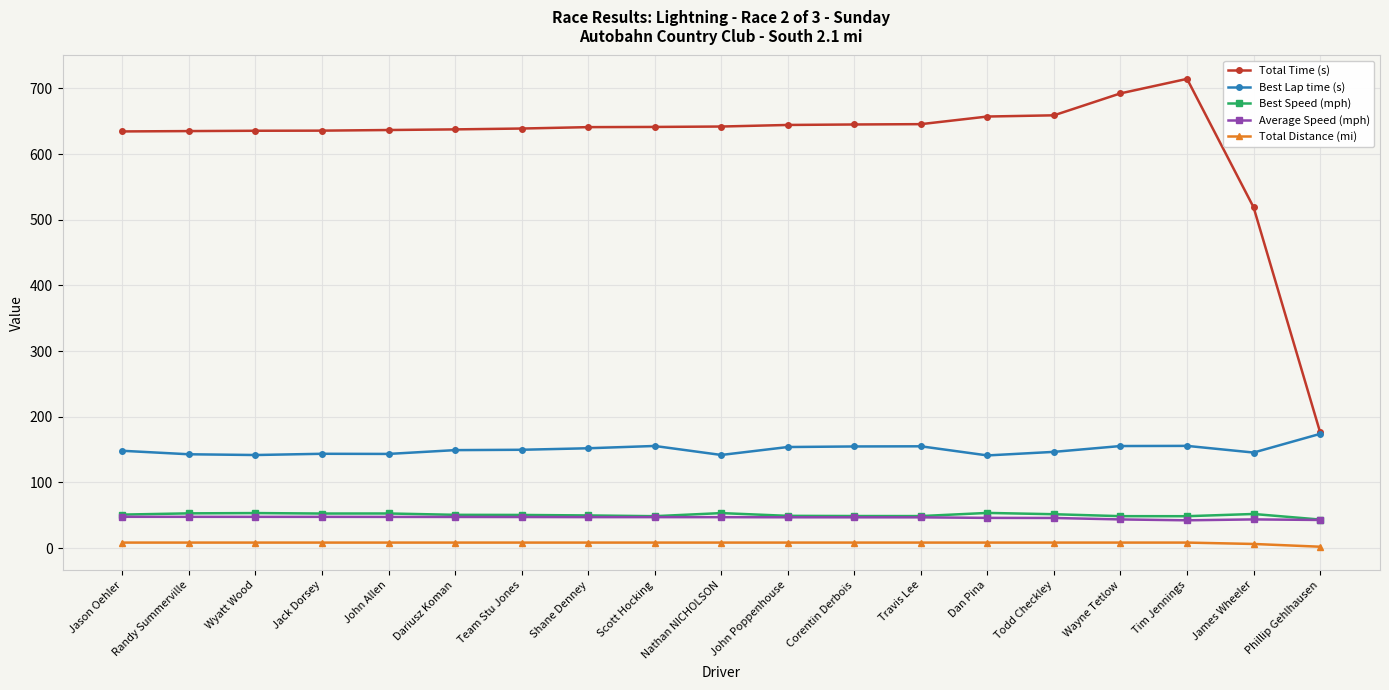

What is the sum of the Total Distance (mi) values at Nathan NICHOLSON and John Allen?

16.8